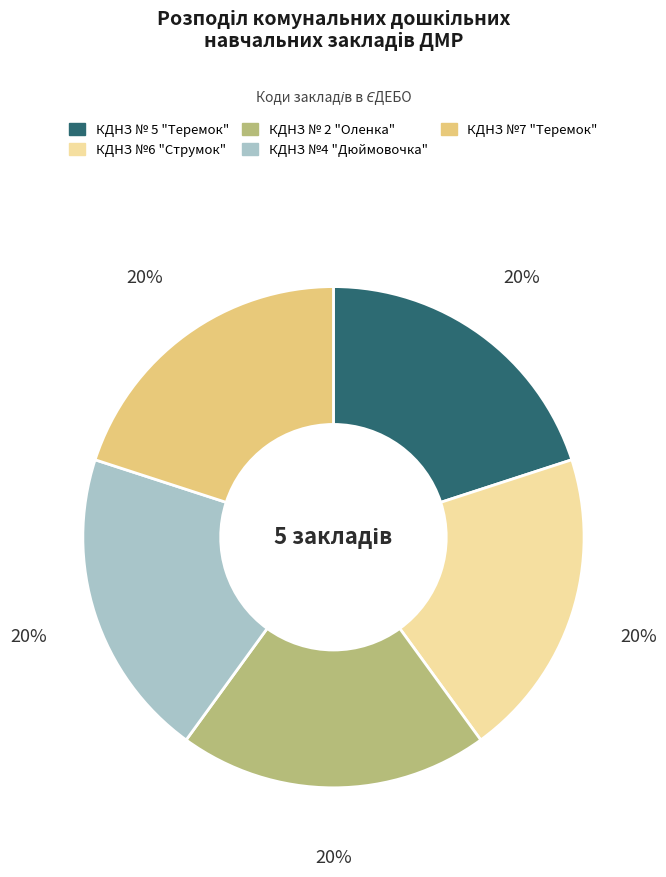

Do КДНЗ №6 "Струмок" and КДНЗ № 2 "Оленка" together represent more than half of the pie?

No